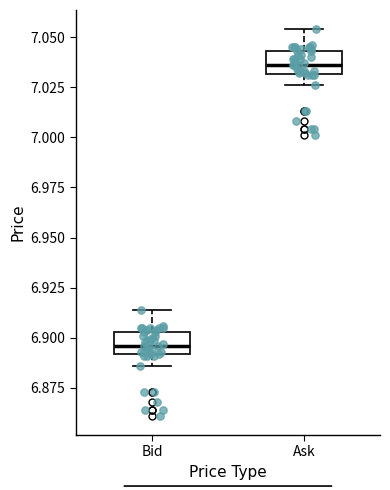

Reading left to right, read every box against the y-axis: the position of its median line, the range the box covers, and the ends of its whiskers. The values are not printed on the chart, so give them approximately, as read against the axis.

Bid: median 6.895, box 6.890 to 6.905, whiskers 6.885 to 6.915
Ask: median 7.035, box 7.030 to 7.045, whiskers 7.025 to 7.055